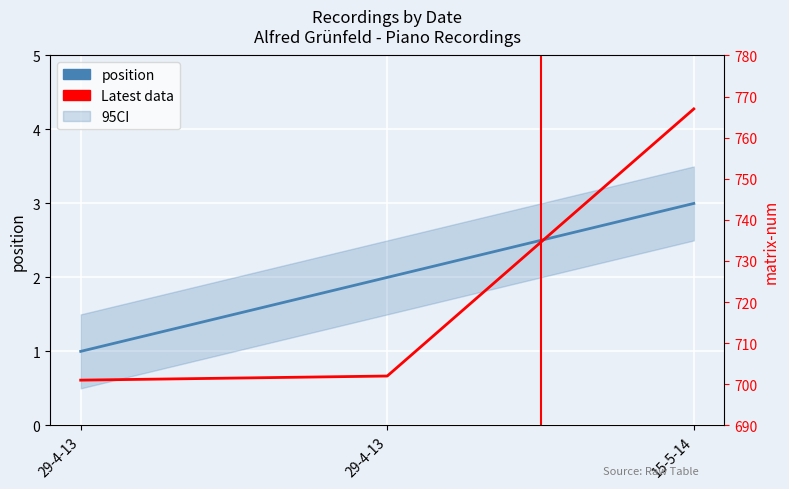

True or false: position has a value of 1 at 29-4-13.

True